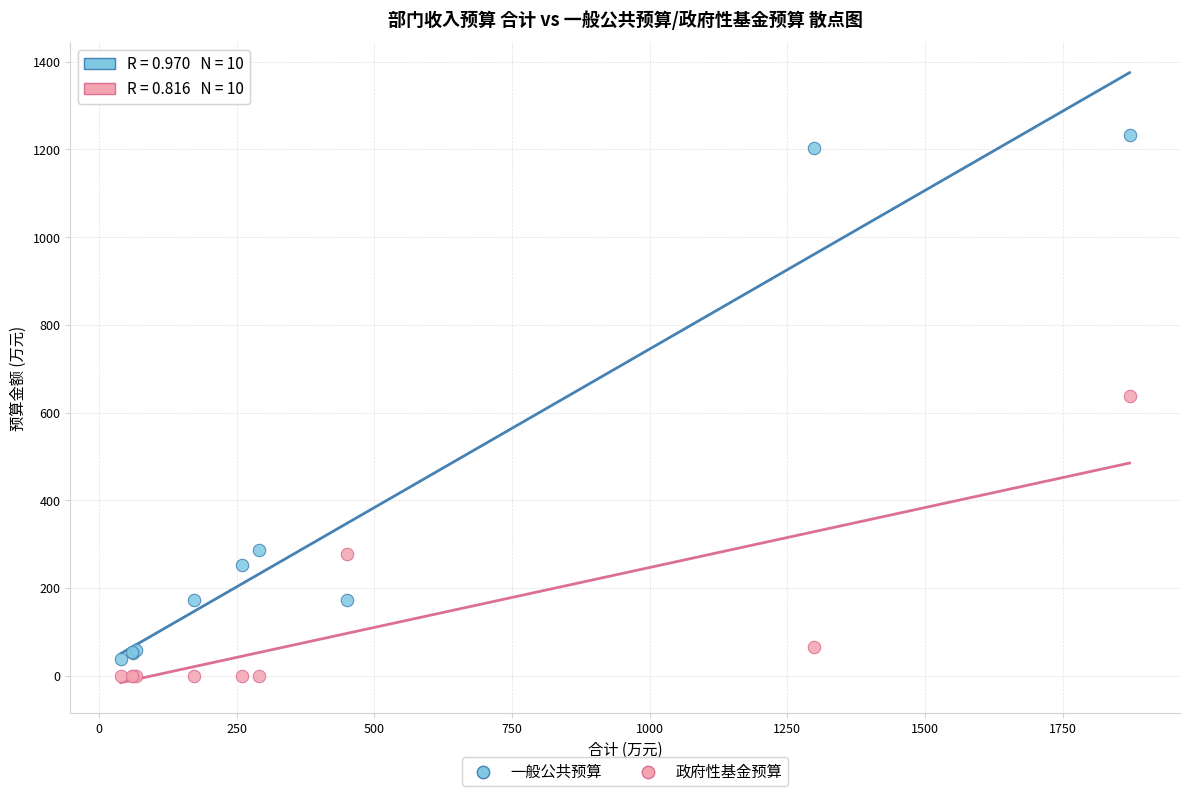

What is the X range (max minus min) for the scatter plot?

1831.9